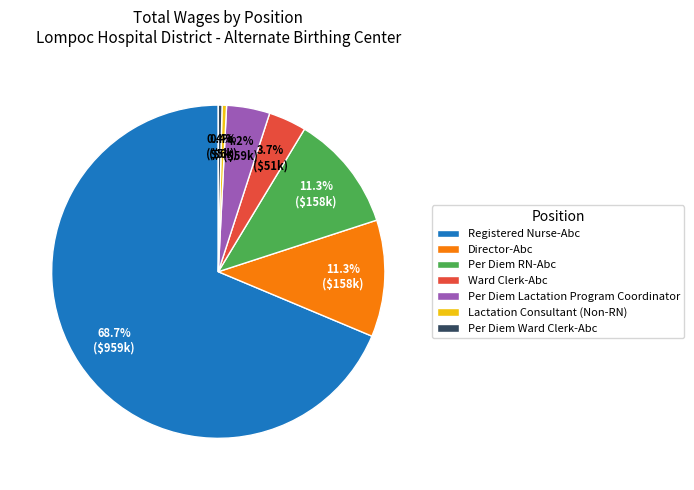

Is it true that Director-Abc is 1% of the pie?

False